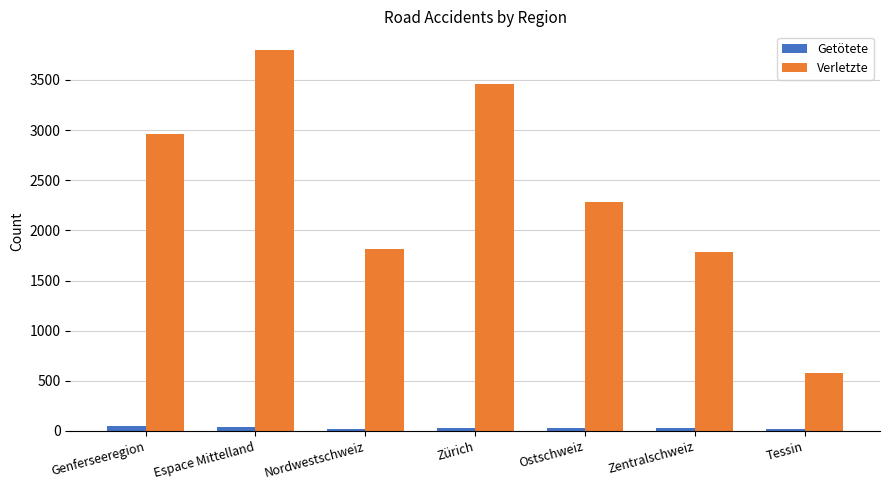

Rank the series at Ostschweiz from lowest to highest value.

Getötete, Verletzte